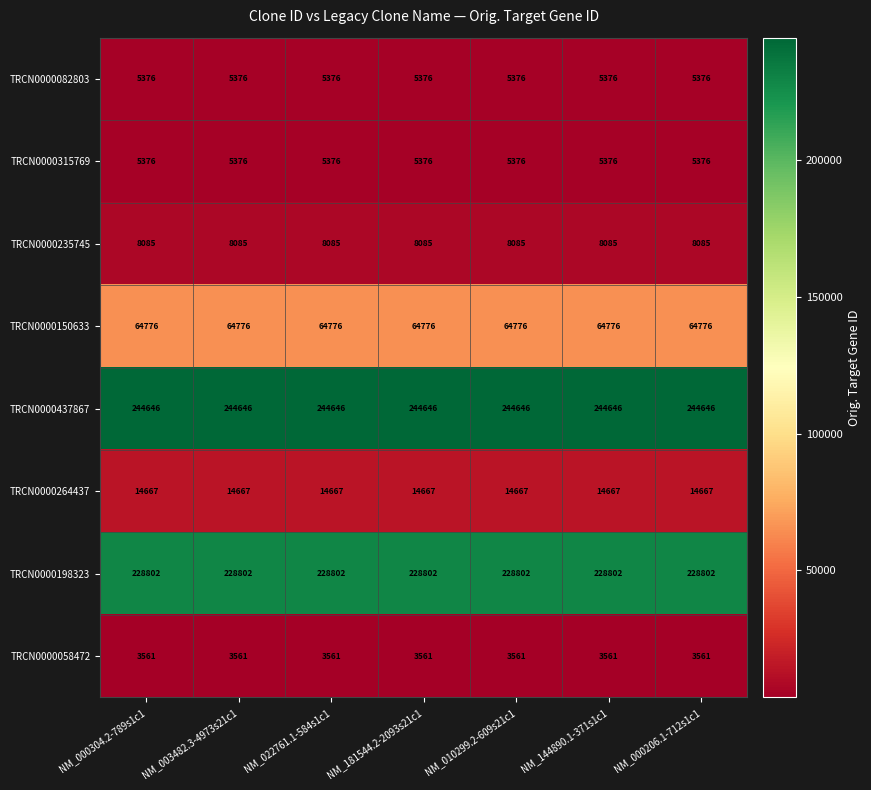

What is the spread (max minus min) of values at NM_003482.3-4973s21c1?

241085